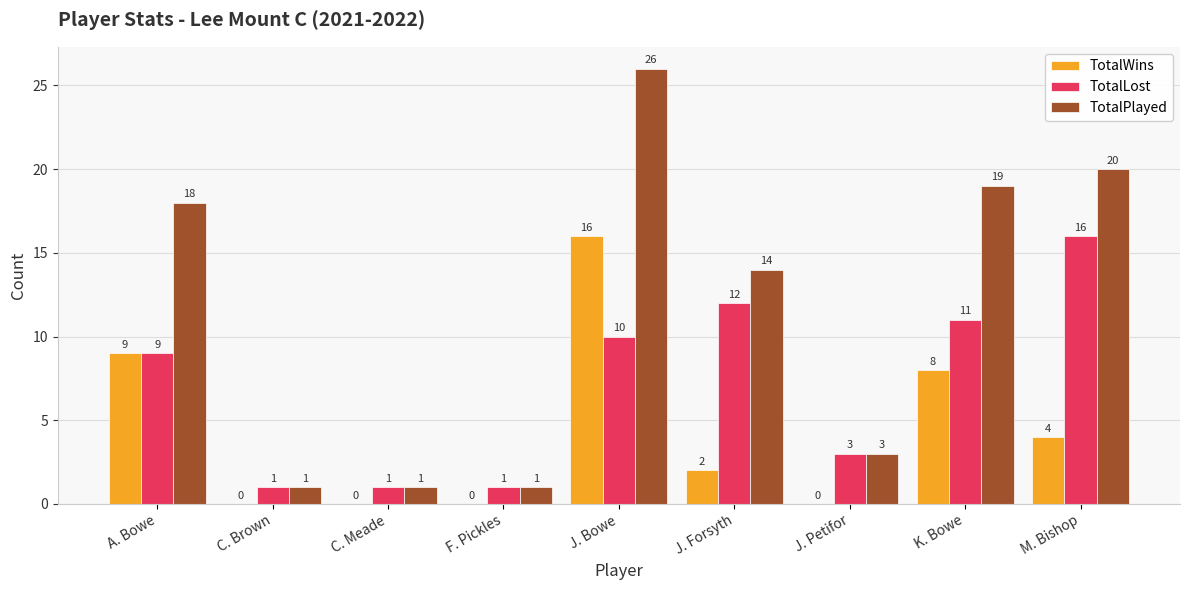

Reading left to right, what are all the values shown in this chart?

TotalWins: 9	0	0	0	16	2	0	8	4
TotalLost: 9	1	1	1	10	12	3	11	16
TotalPlayed: 18	1	1	1	26	14	3	19	20